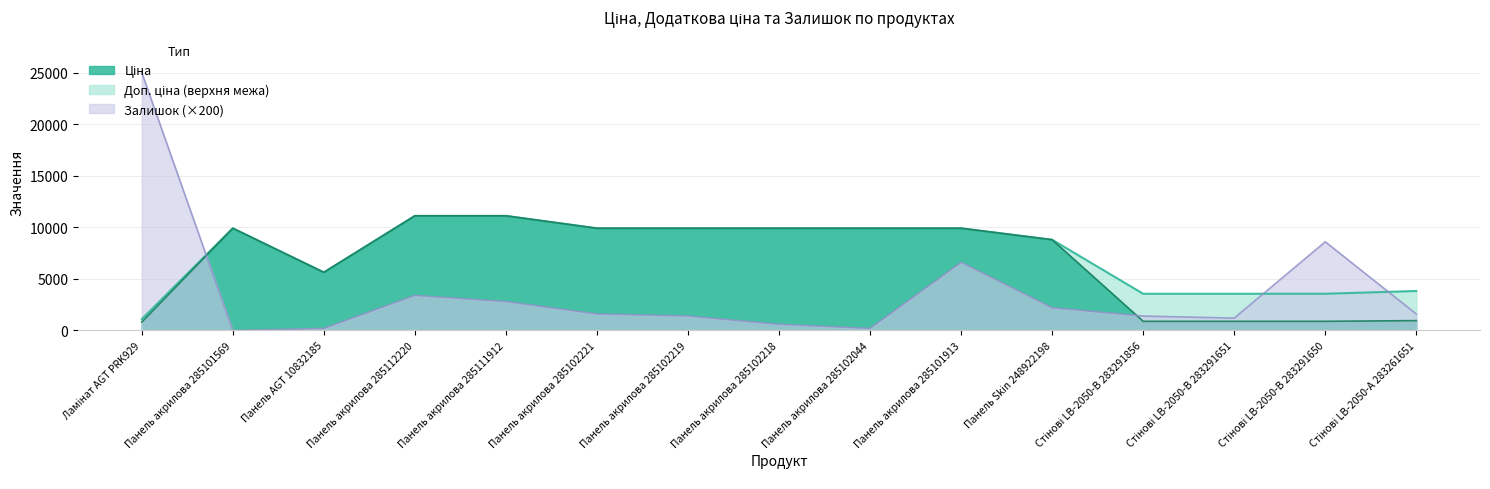

The value of Залишок at Панель AGT 10832185 is 200.0. True or false?

True